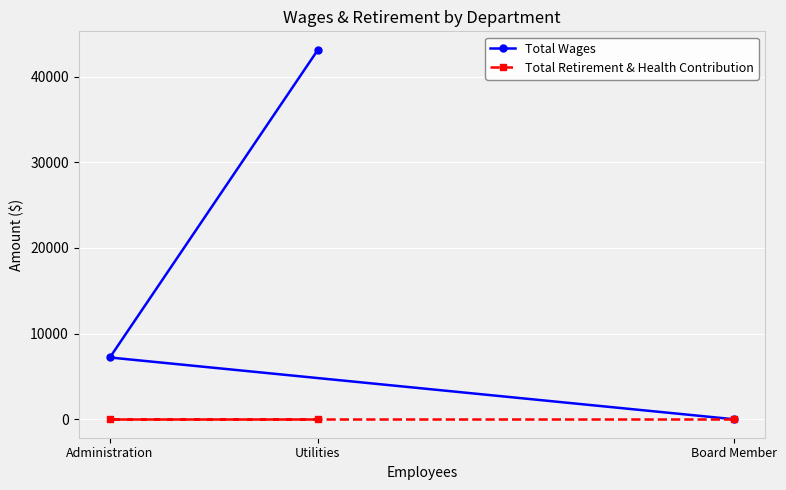

What is the total value across all series at Utilities?

43141